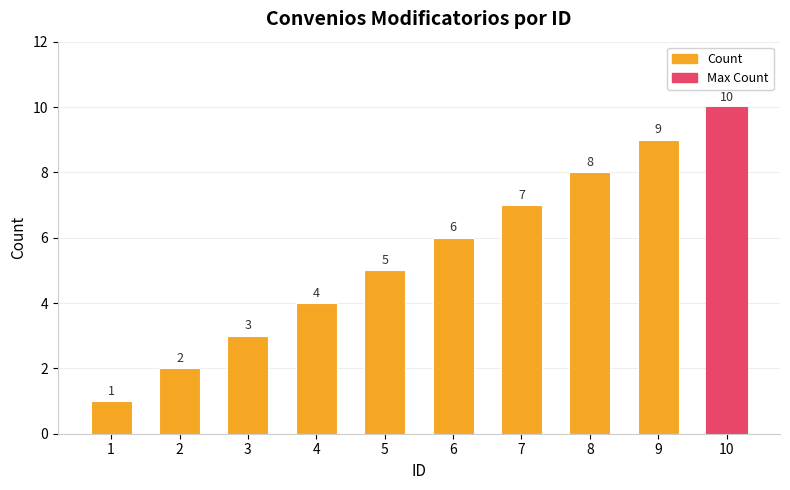

Rank the categories by value from lowest to highest.

1, 2, 3, 4, 5, 6, 7, 8, 9, 10